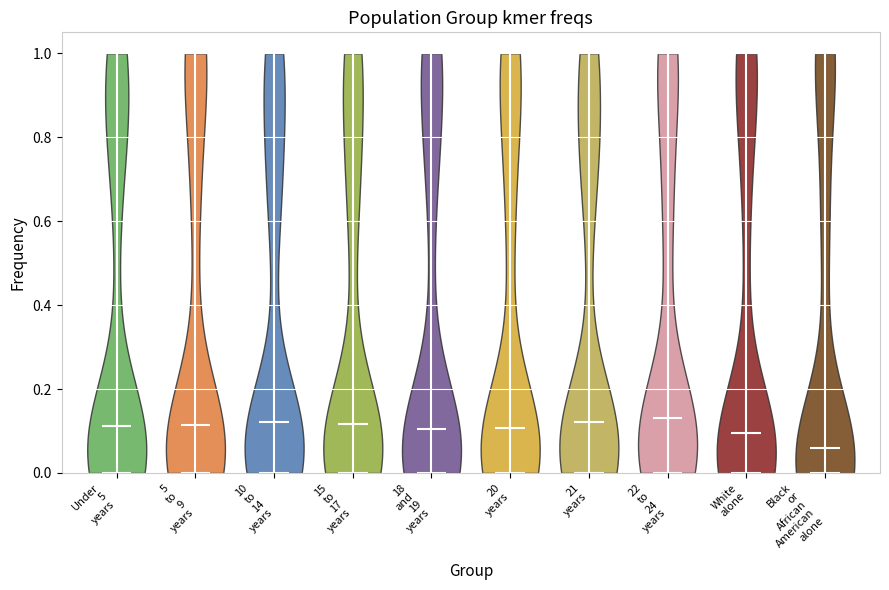

Where does the median line of the violin for 15 to 17 years sit on the y-axis? The values are not printed on the chart, so give them approximately, as read against the axis.

0.12